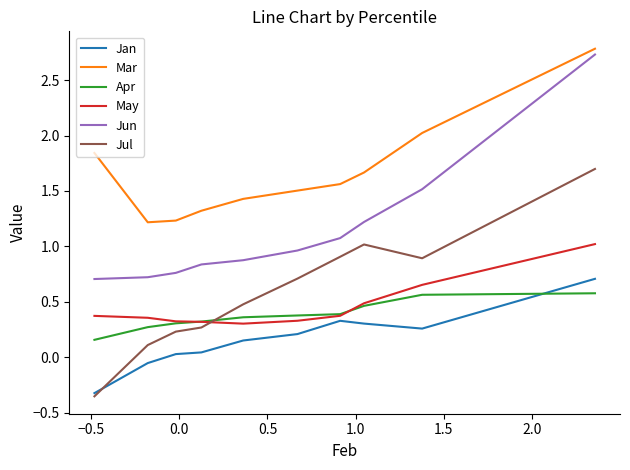

What is the average value of the May series?

0.5